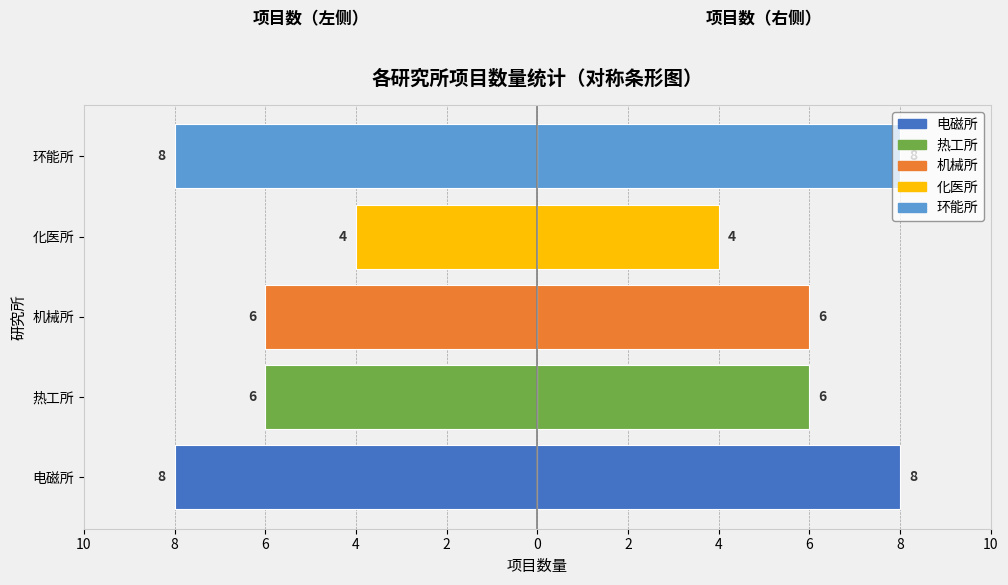

How many values exceed -6?

1